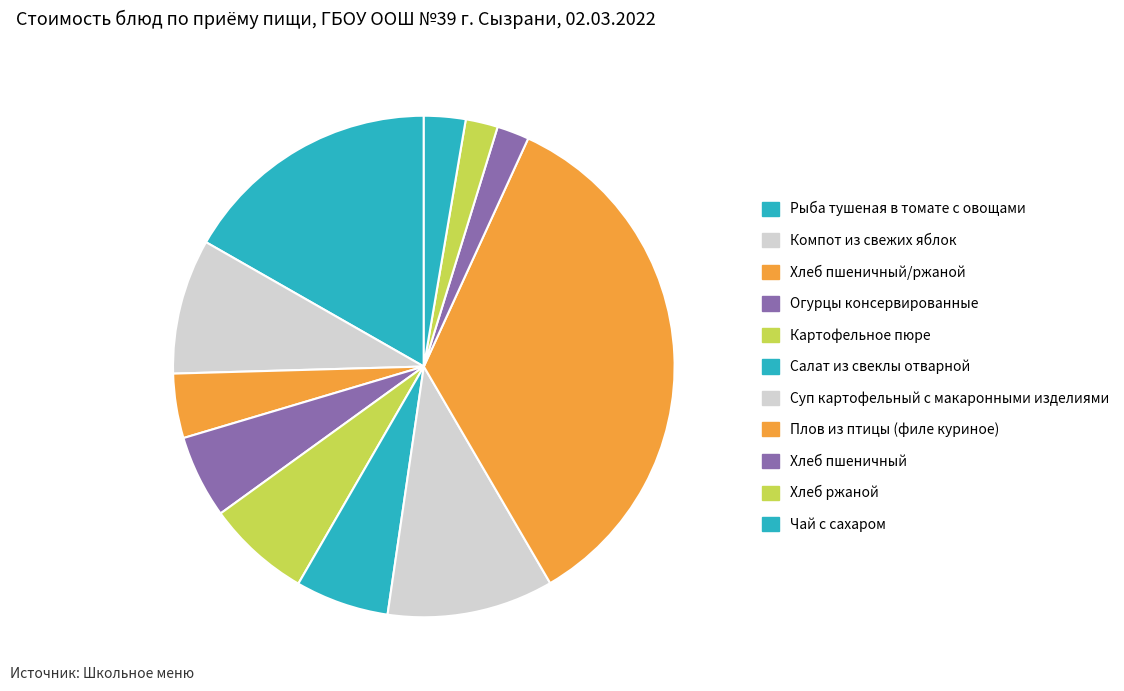

Count the number of slices in the pie.

11